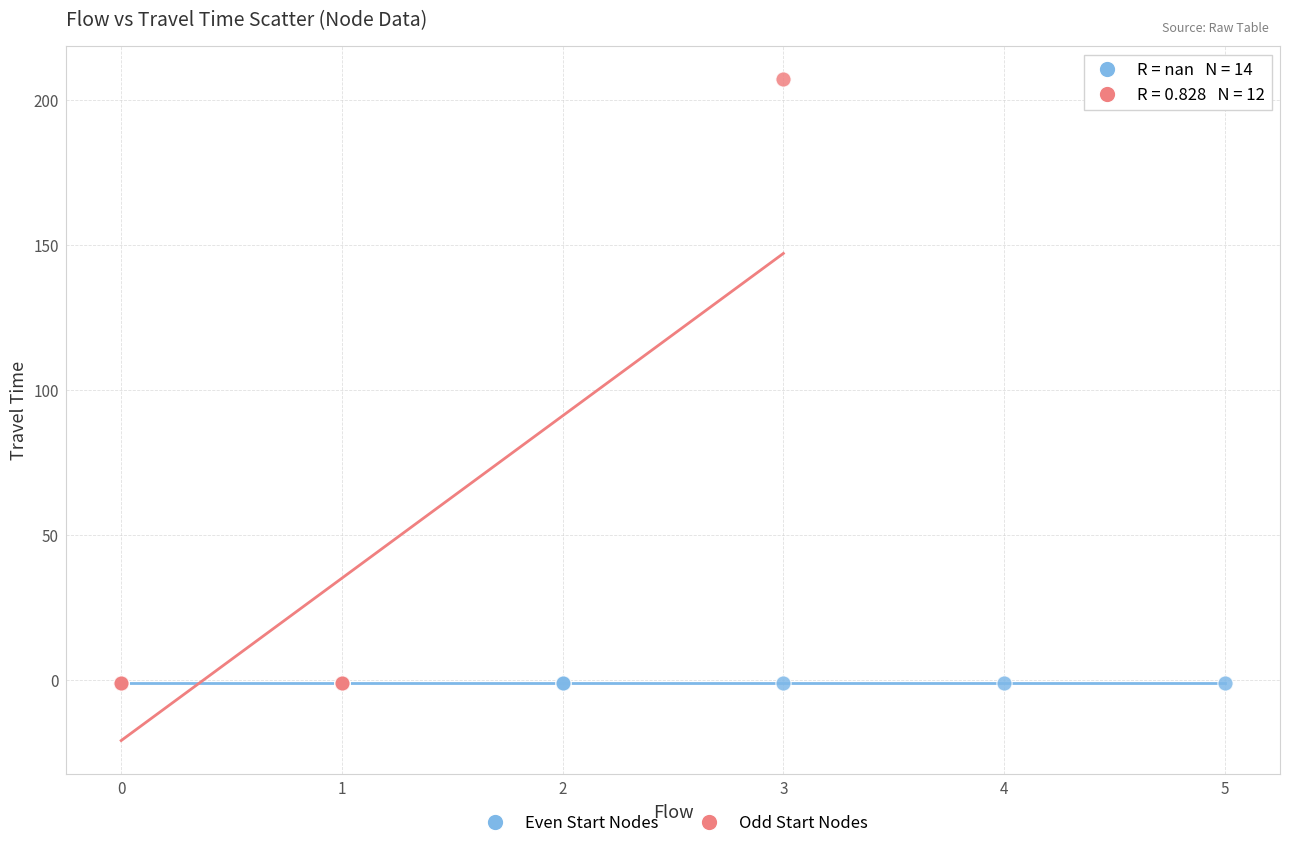

Which series contains the highest Y value?

Odd Start Nodes